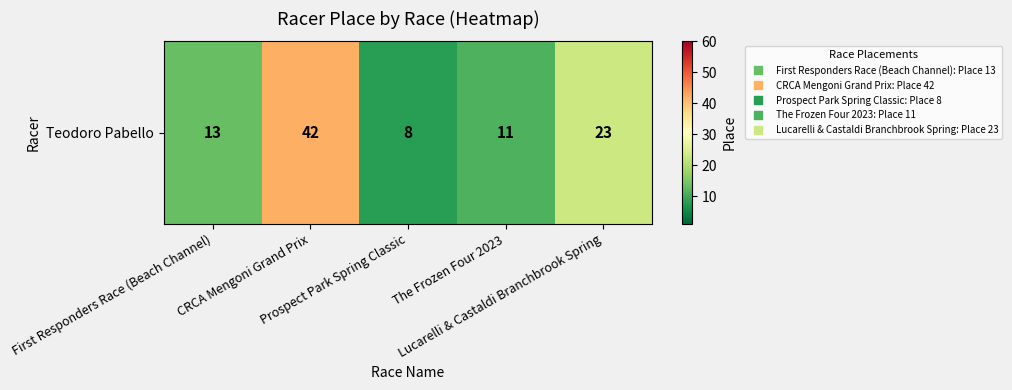

What is the change in value from CRCA Mengoni Grand Prix to The Frozen Four 2023?

-31